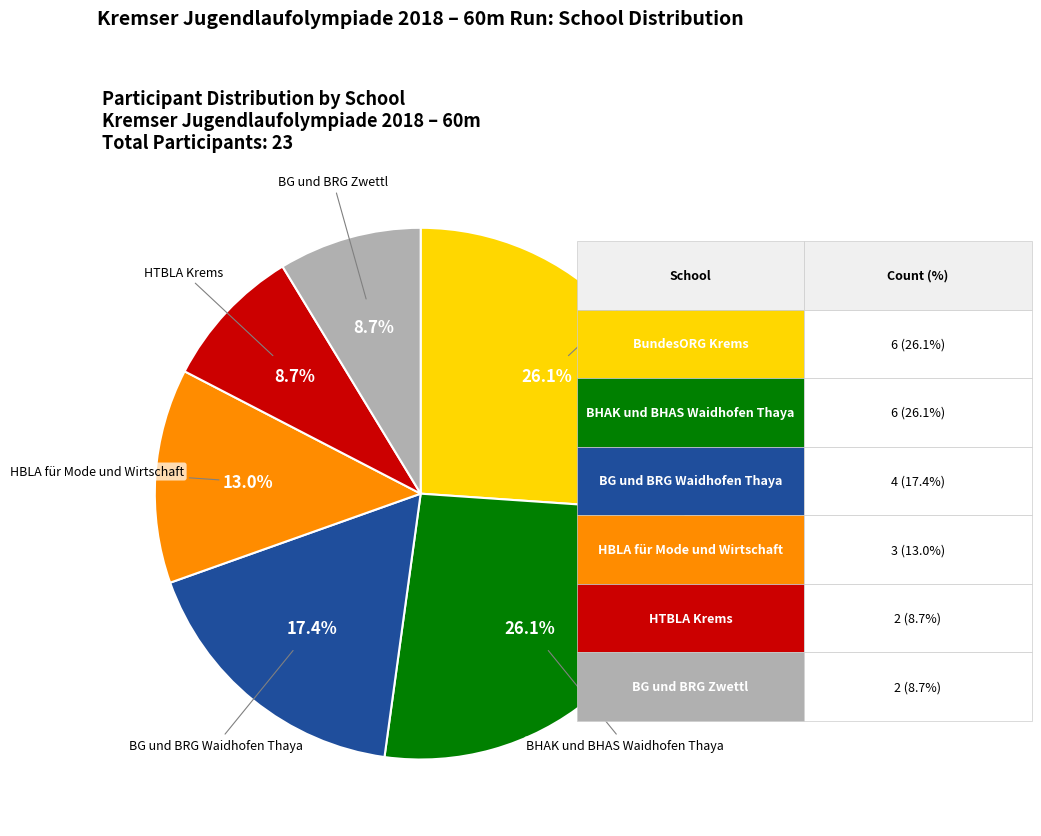

Is there a majority slice in this chart?

No